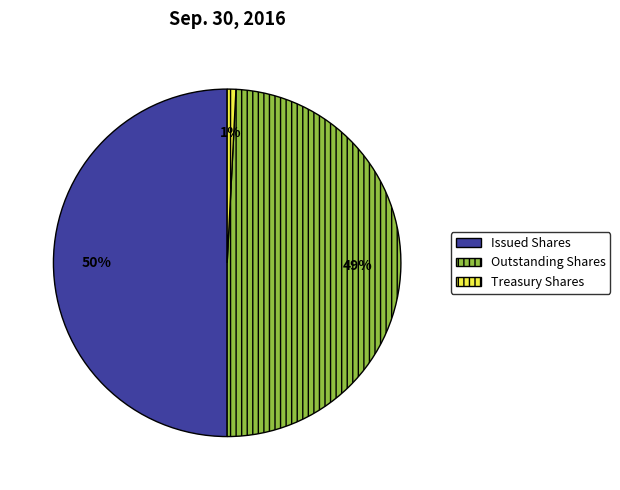

What is the ratio of the value at Outstanding Shares to the value at Issued Shares?

1.0